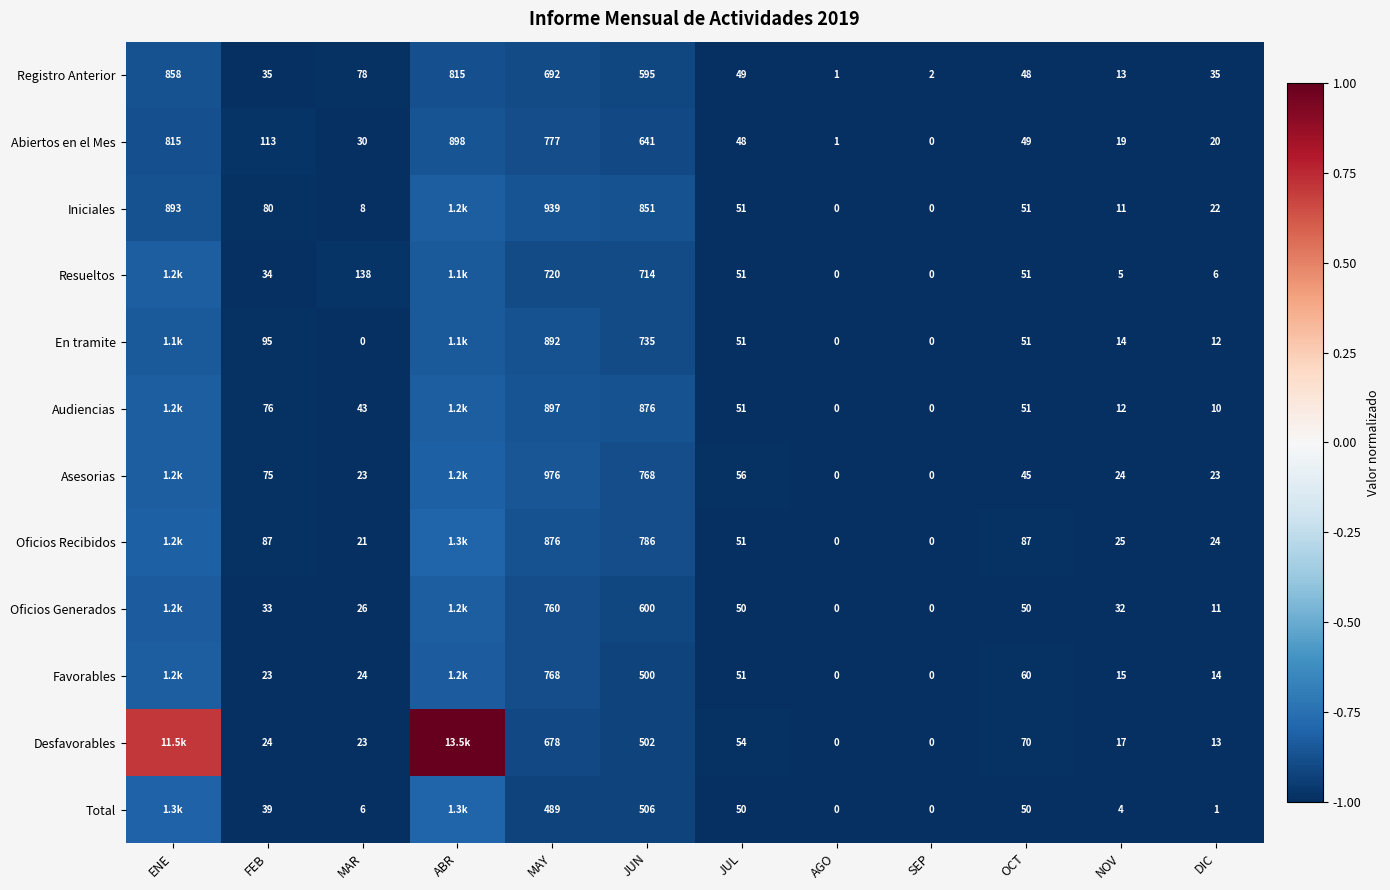

Is the value of Asesorias at DIC greater than the value of Desfavorables at MAY?

No